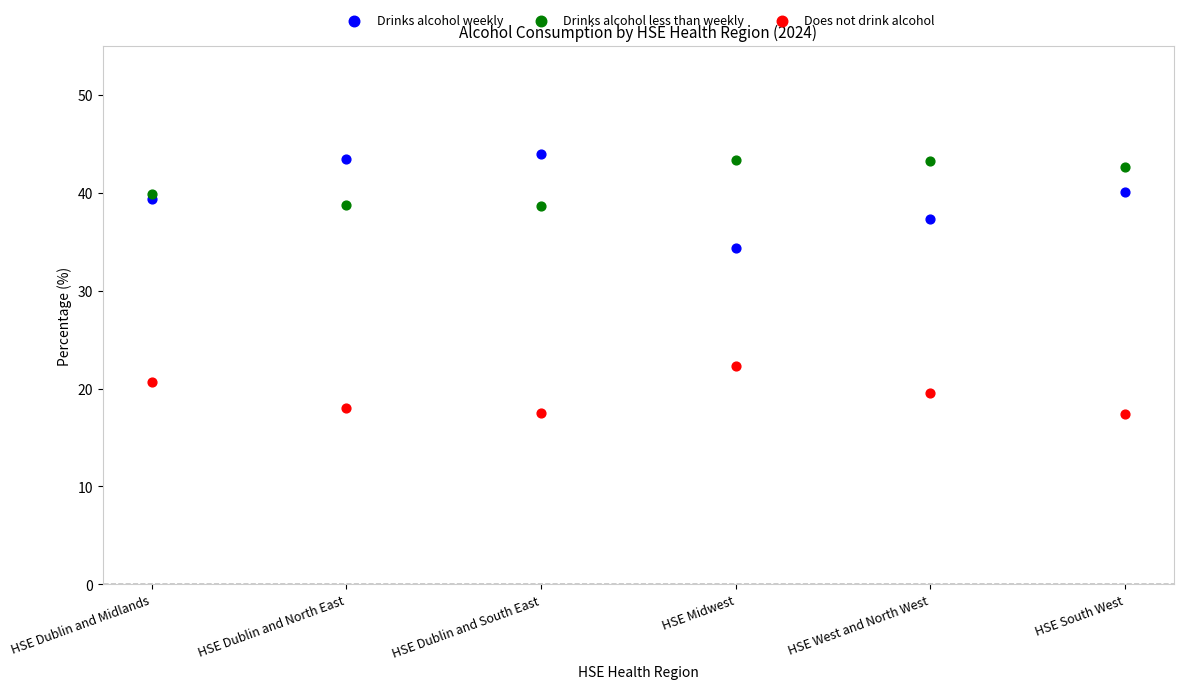

Which series contains the lowest Y value?

Does not drink alcohol